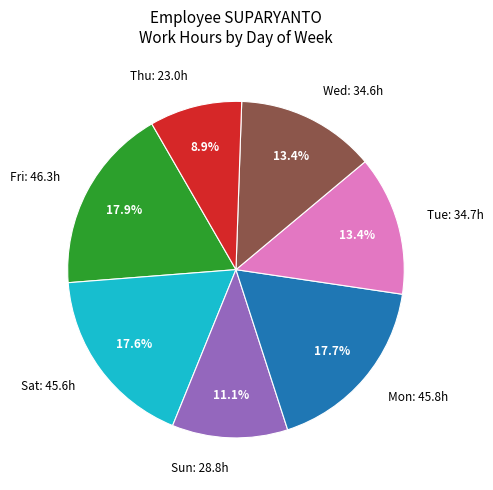

Is the sum of Wed: 34.6h and Sun: 28.8h greater than half?

No